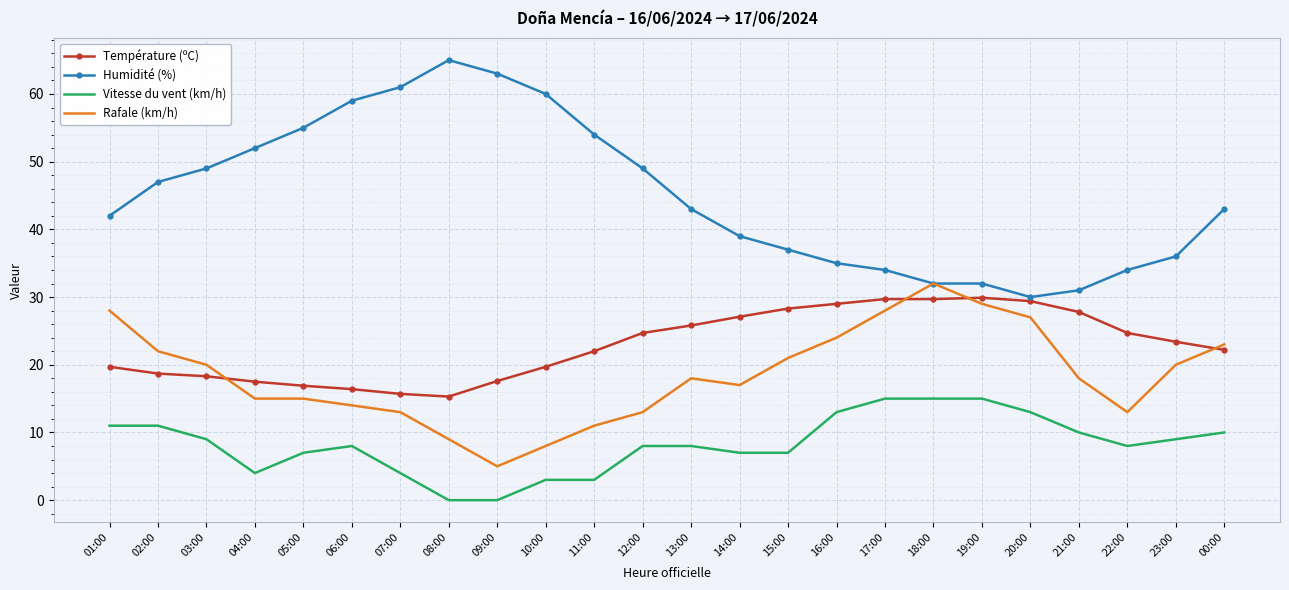

At 01:00, list the series in order from largest to smallest.

Humidité (%), Rafale (km/h), Température (ºC), Vitesse du vent (km/h)